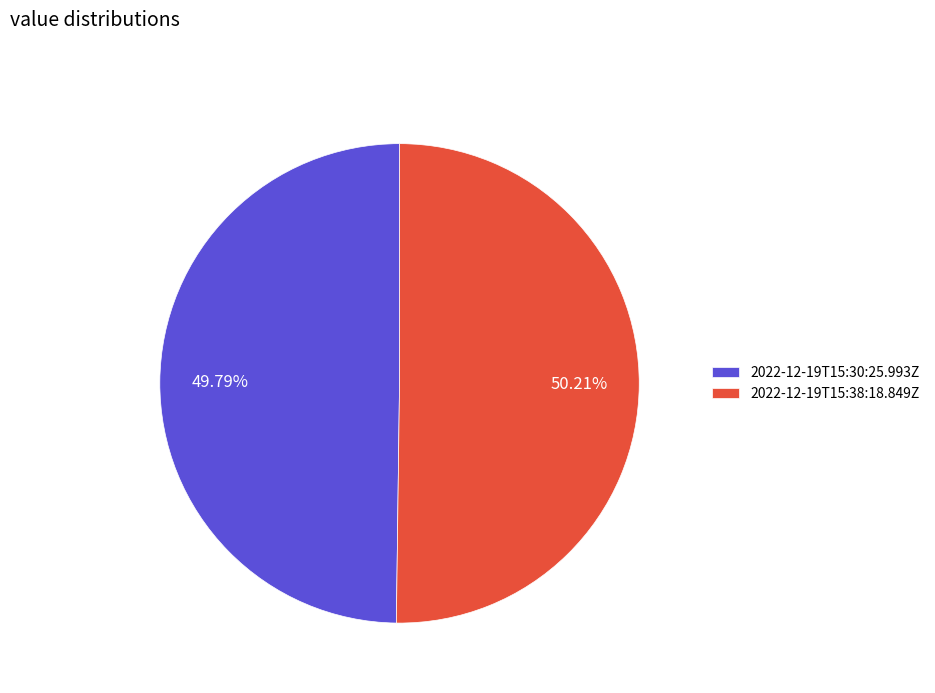

The 2022-12-19T15:30:25.993Z slice represents 50% of the pie. True or false?

True